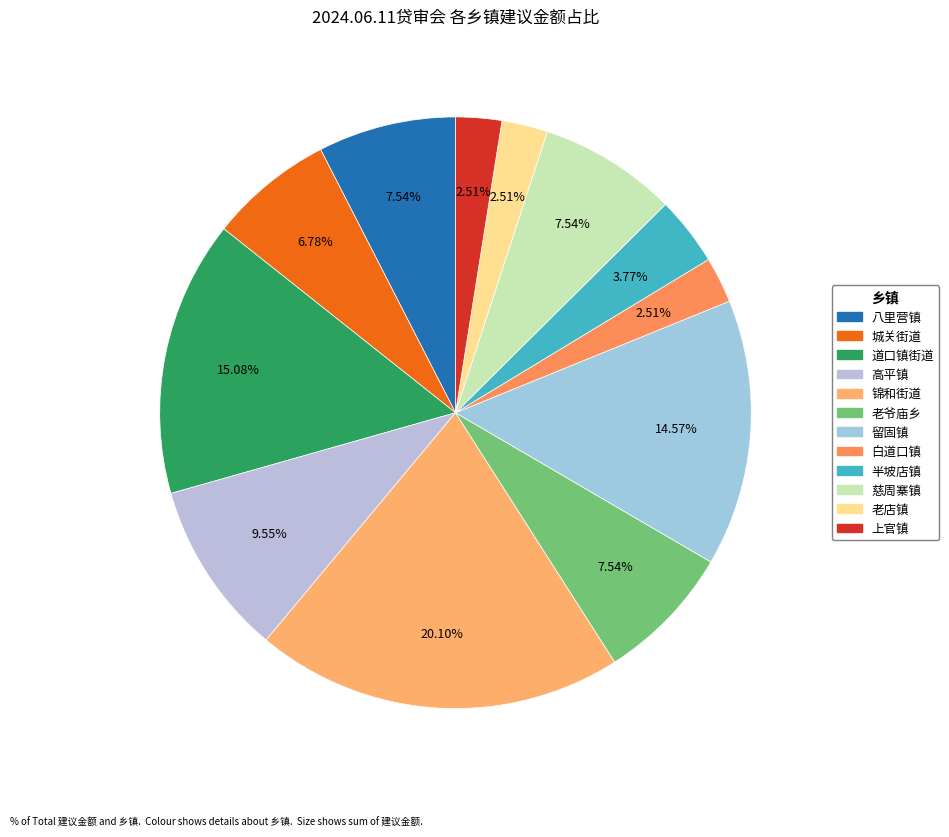

How many segments does this pie chart have?

12